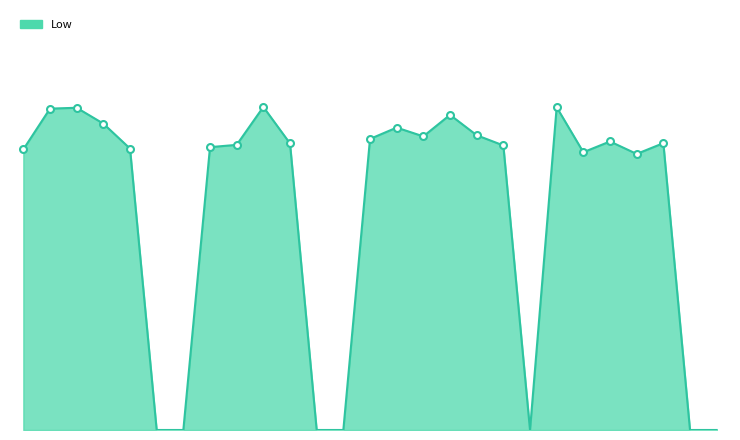

At which label is the value closest to 5?

18